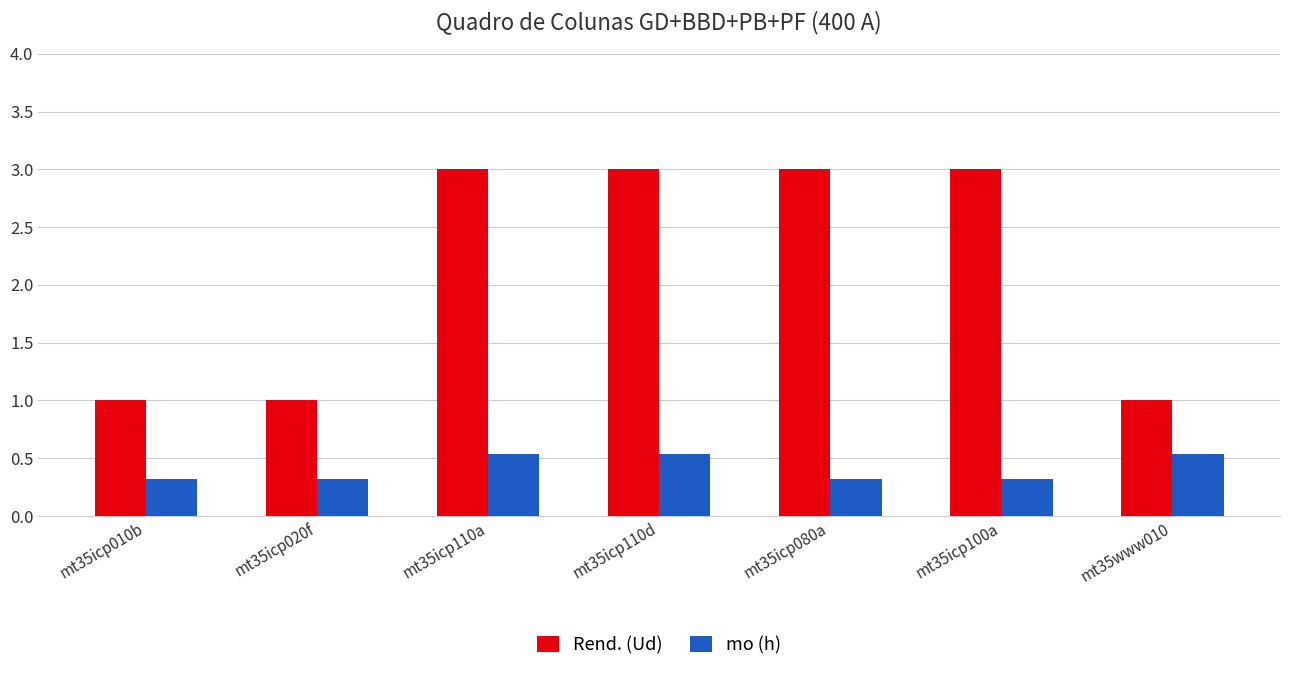

At how many categories does at least one series exceed 2?

4